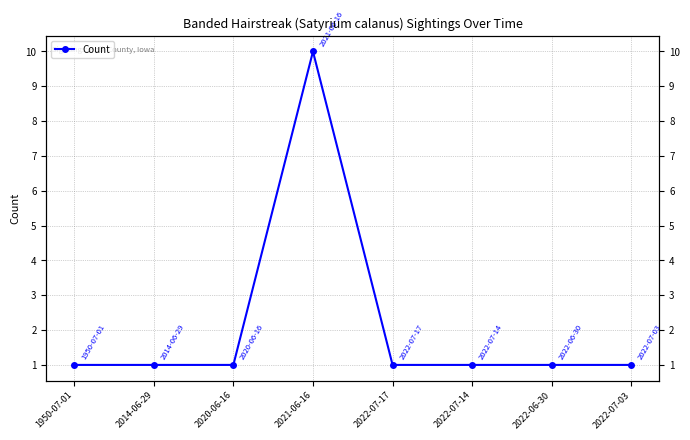

The chart shows a value of 1 at 2014-06-29. True or false?

True